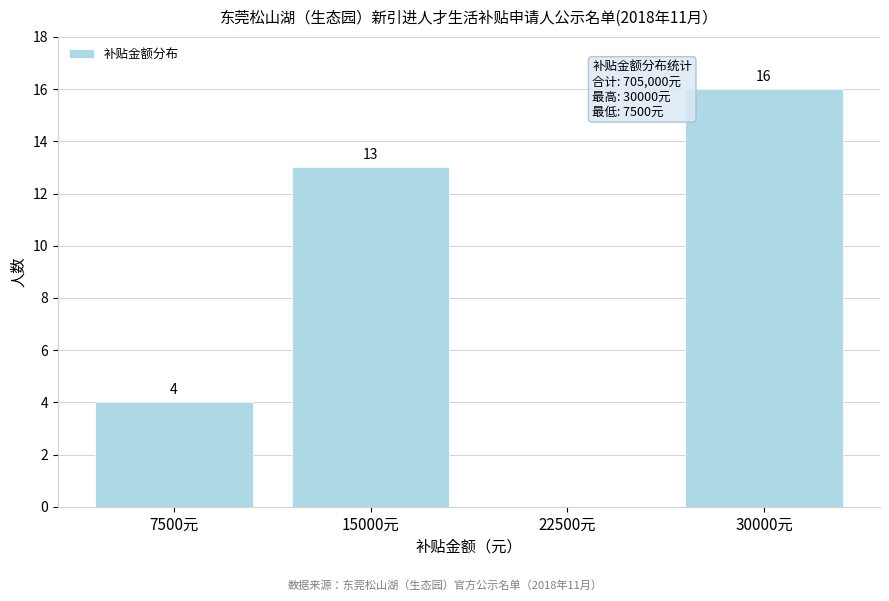

Reading right to left, list all the values displayed in this chart.

30000元=16	22500元=0	15000元=13	7500元=4